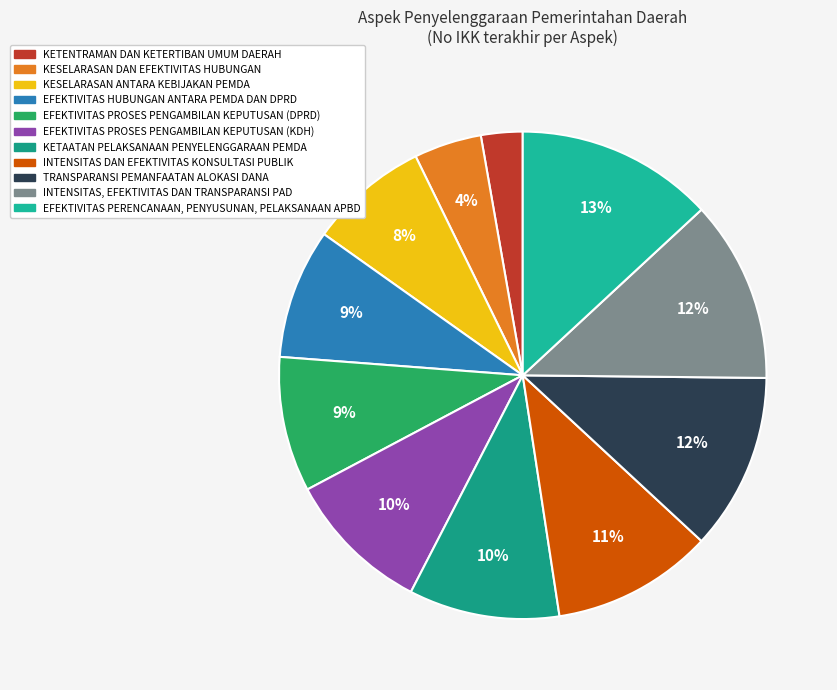

To the nearest percent, what is the difference between the largest and smallest slice percentages?

10%